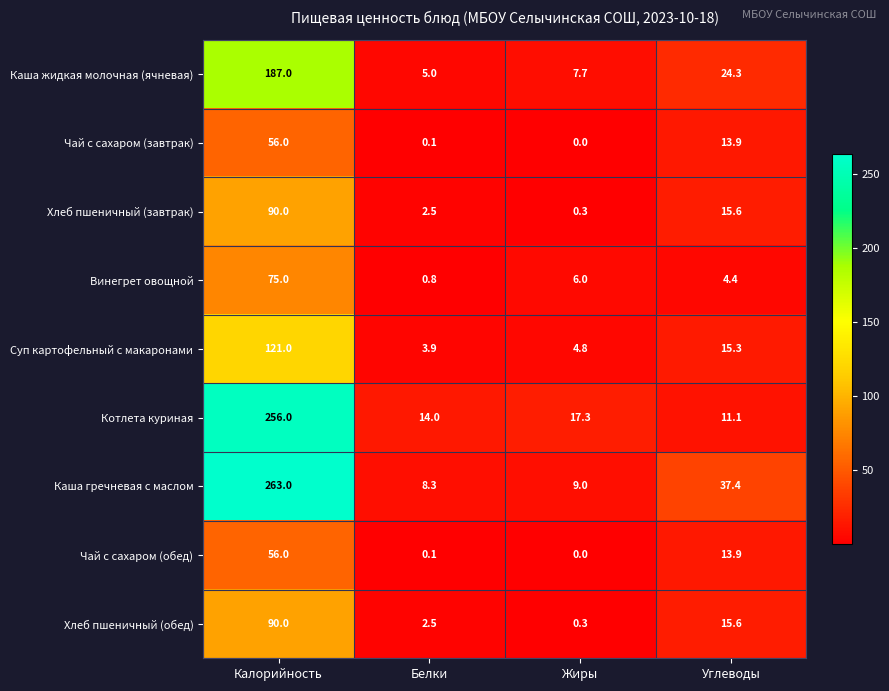

Which series has the widest spread of values?

Каша гречневая с маслом